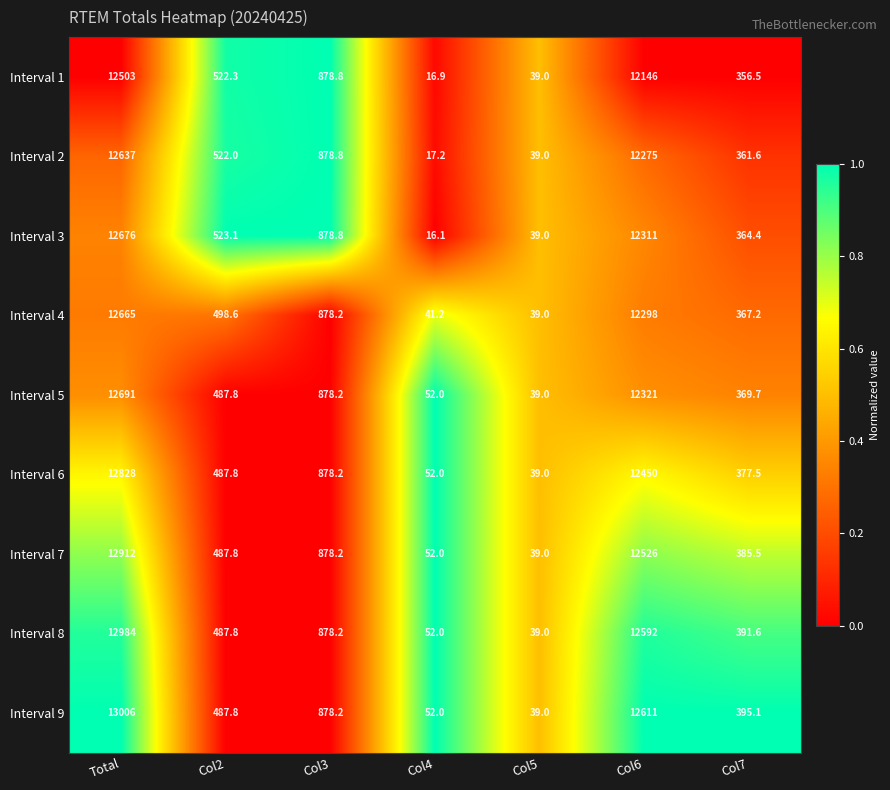

What is the greatest value displayed?

13006.0